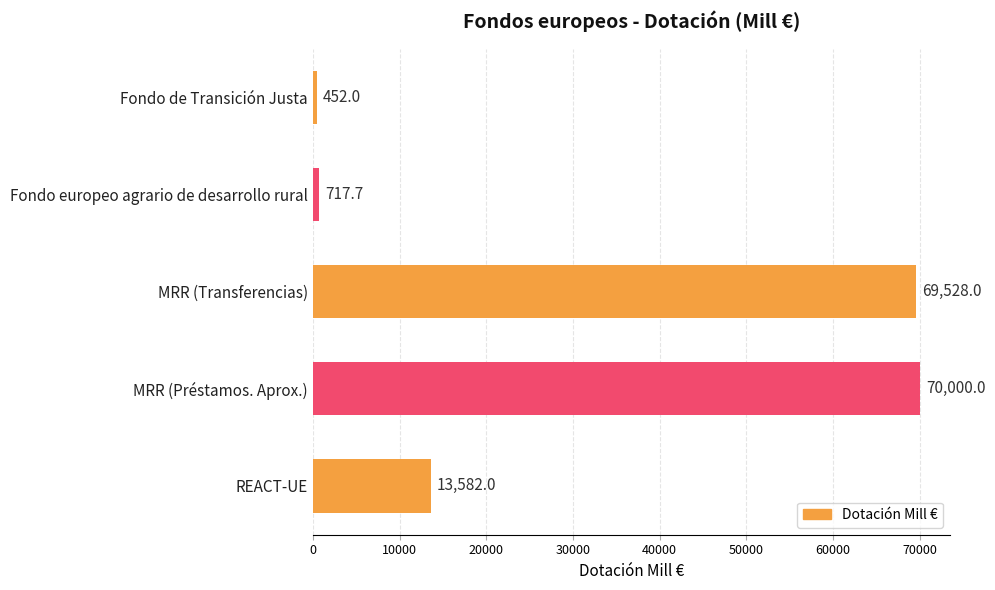

Does the chart contain stacked bars?

No